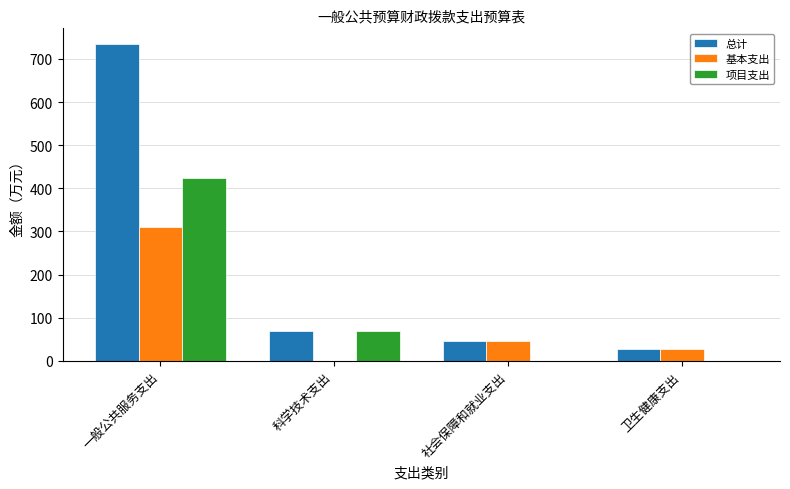

What is the approximate value of 基本支出 at 社会保障和就业支出?

46.4